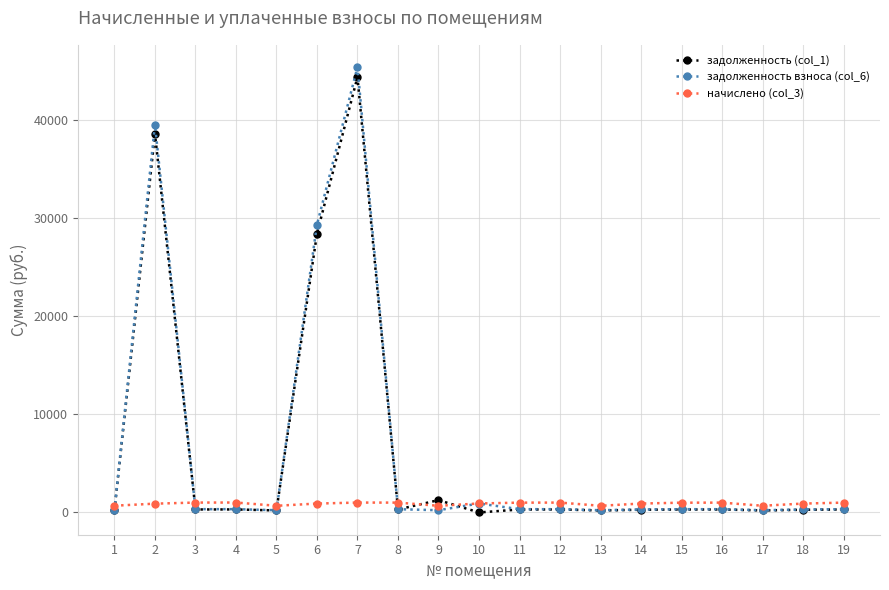

What is the sum of all задолженность (col_1) values?

116361.2